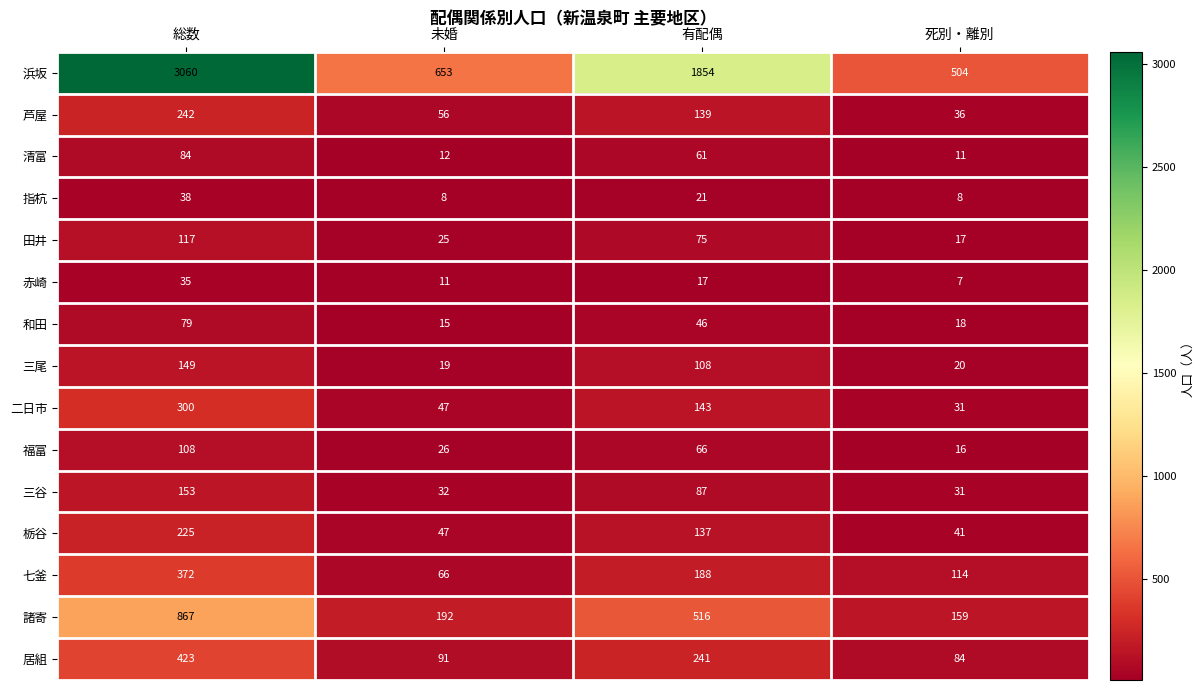

What is the total value across all series at 死別・離別?

1097